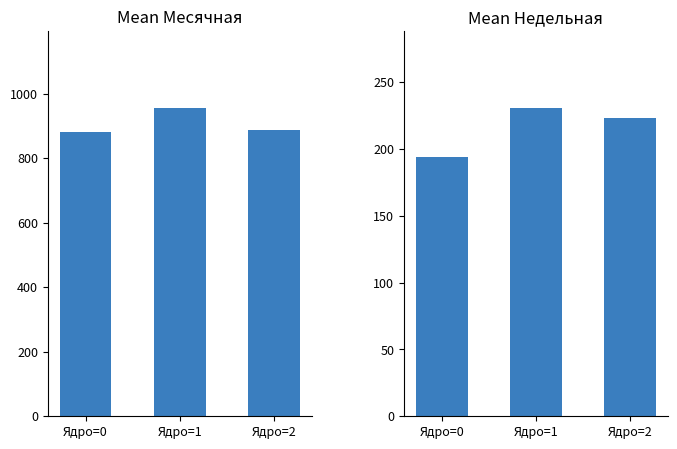

Reading left to right, transcribe all the data shown in this chart.

Месячная: 880.2	954.9	888.5
Недельная: 194.2	230.4	223.5